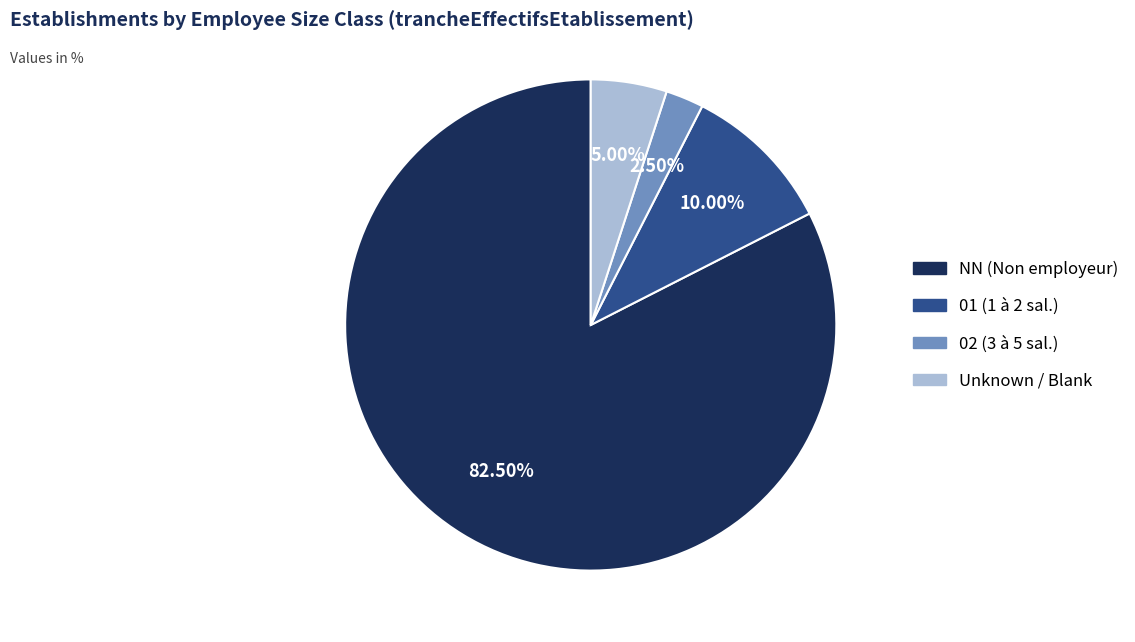

Does any single category account for the majority?

Yes